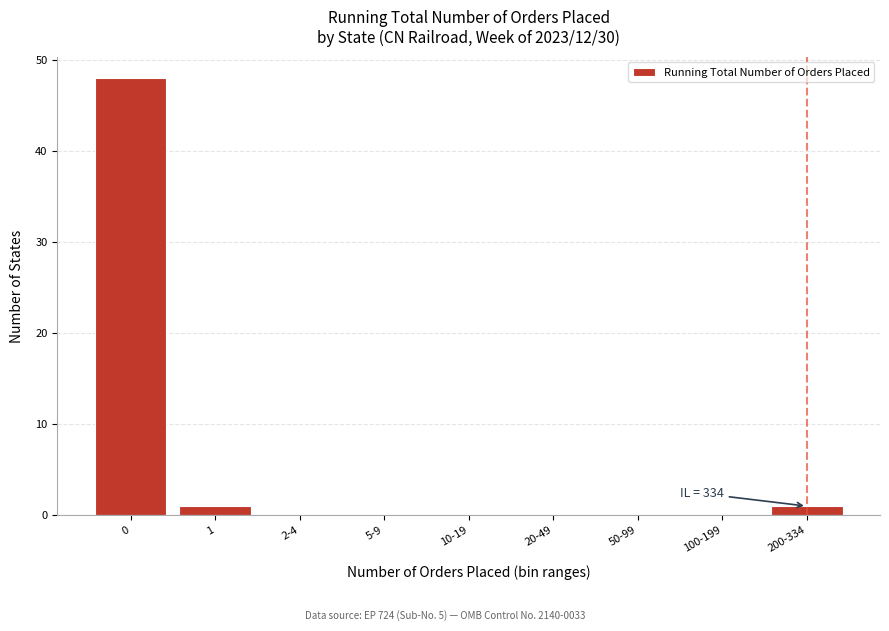

Reading left to right, extract all data points from this chart.

0=48	1=1	2-4=0	5-9=0	10-19=0	20-49=0	50-99=0	100-199=0	200-334=1